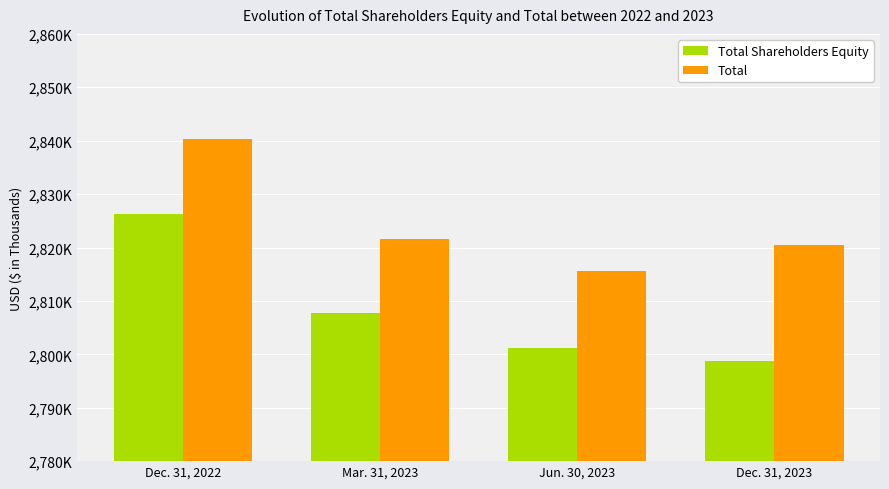

What are all the series names shown in the legend?

Total Shareholders Equity, Total